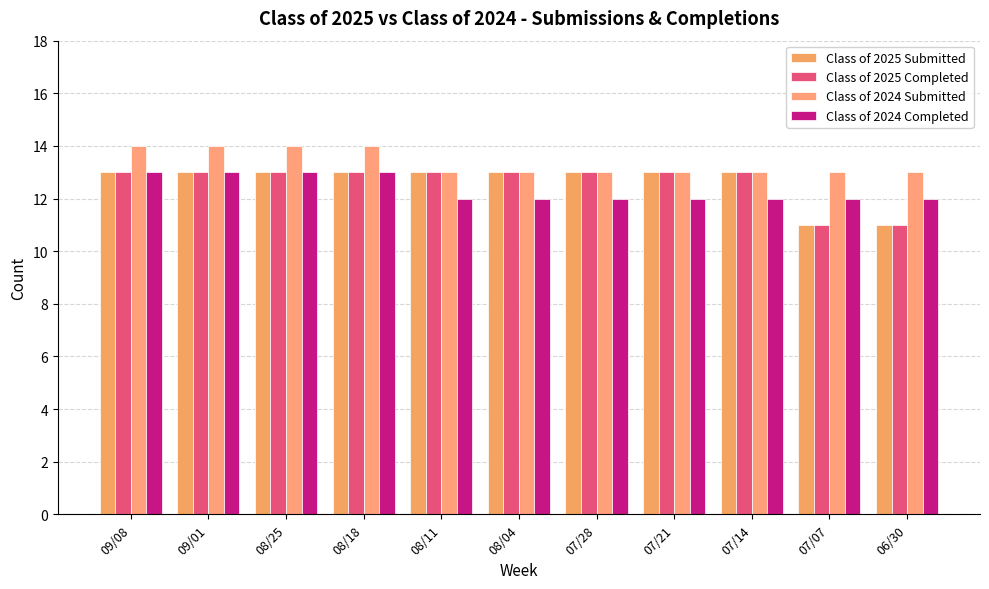

What is the value of the Class of 2024 Submitted bar at the 9th from the left?

13